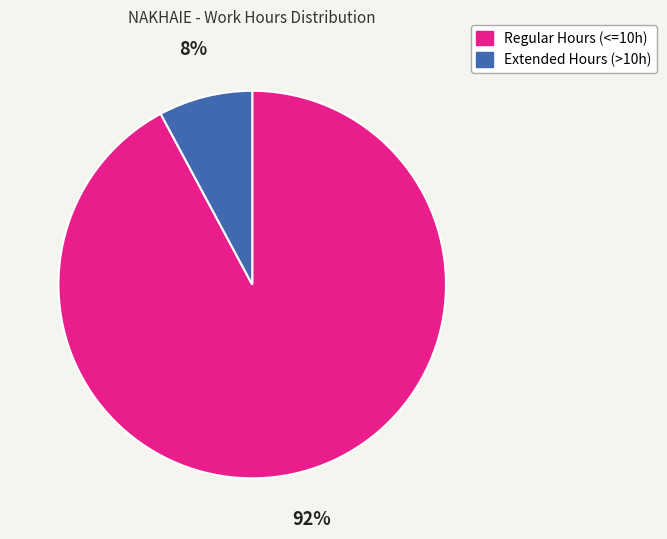

Count the number of slices in the pie.

2